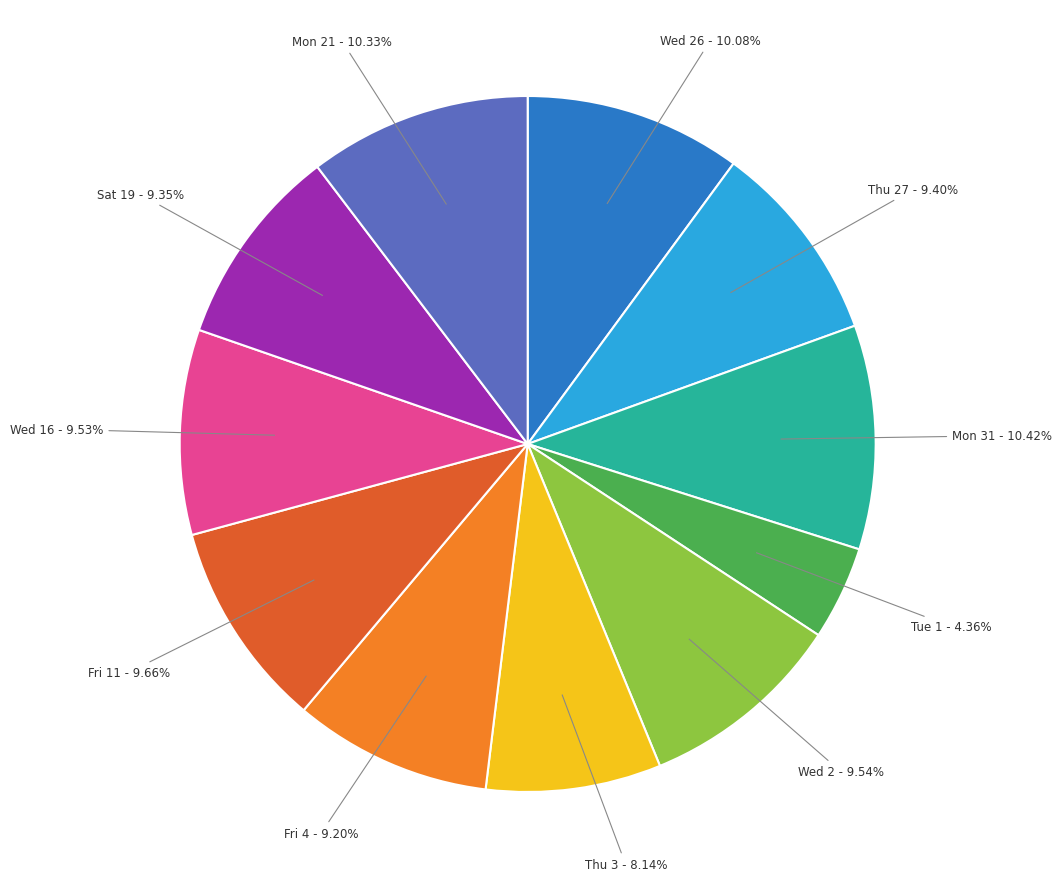

How many slices are in this pie chart?

11